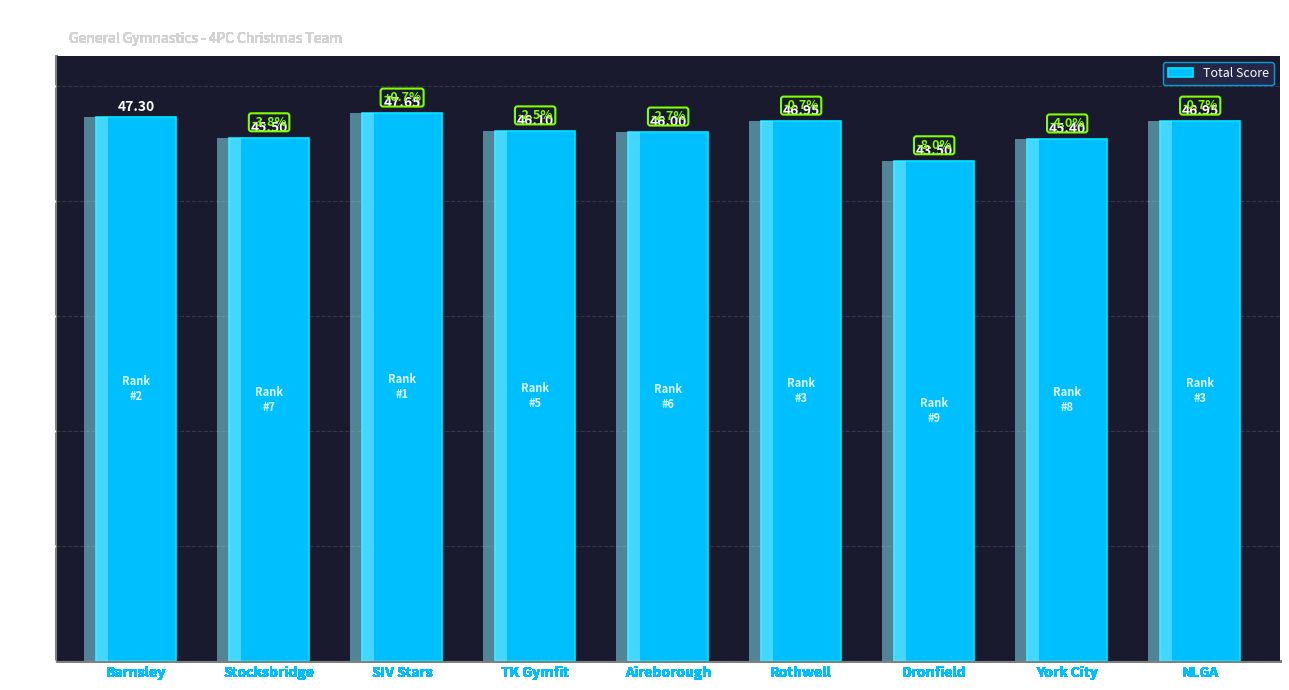

Are the bars horizontal?

No